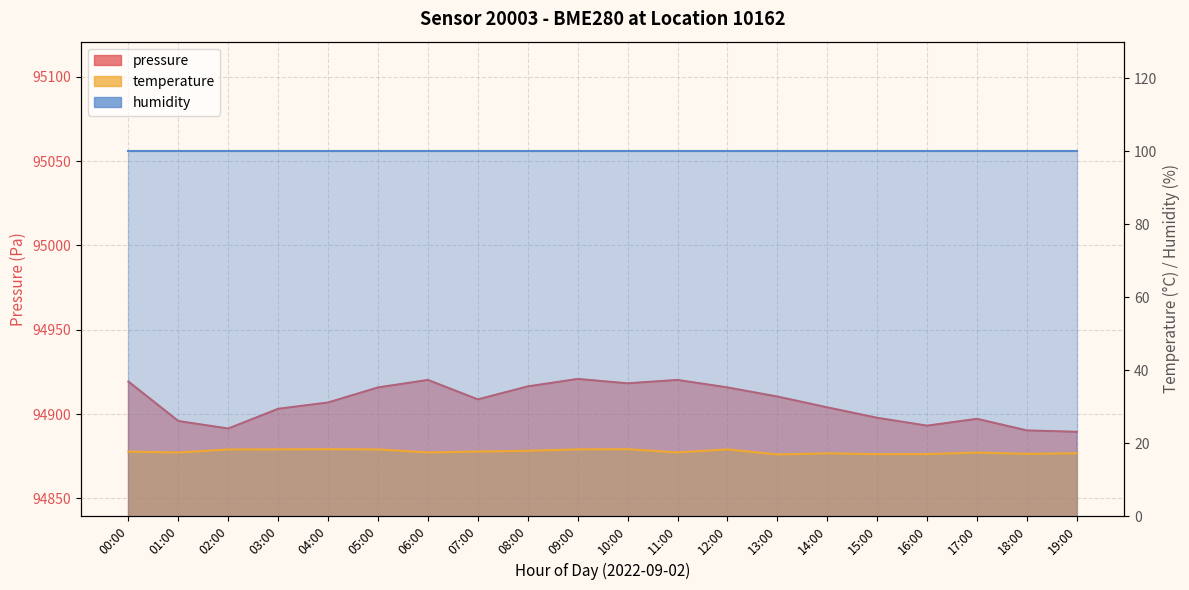

What is the greatest value displayed?

94920.8